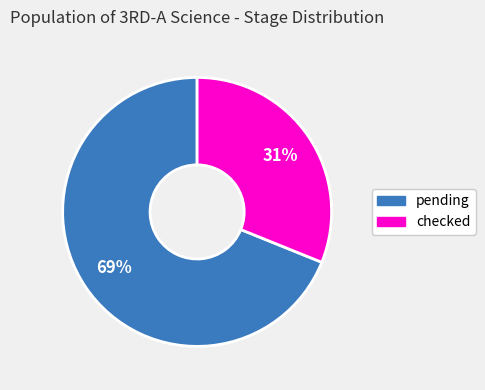

True or false: checked accounts for 24% of the total.

False